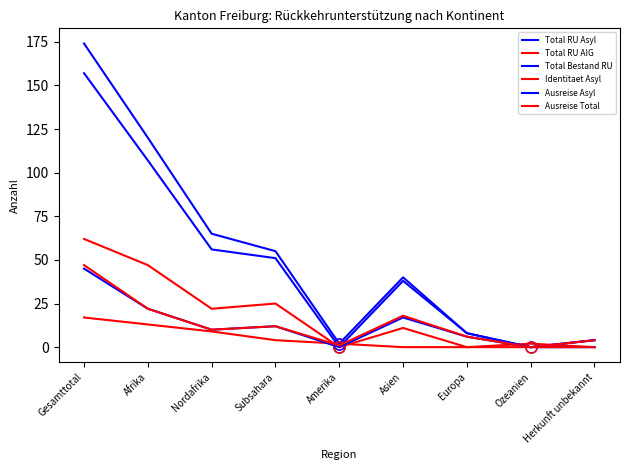

Reading left to right, transcribe all the data shown in this chart.

Total RU Asyl: 157	107	56	51	0	38	8	0	4
Total RU AIG: 17	13	9	4	2	0	0	2	0
Total Bestand RU: 174	120	65	55	2	40	8	0	4
Identitaet Asyl: 62	47	22	25	0	11	0	0	4
Ausreise Asyl: 45	22	10	12	0	17	6	0	0
Ausreise Total: 47	22	10	12	1	18	6	0	0